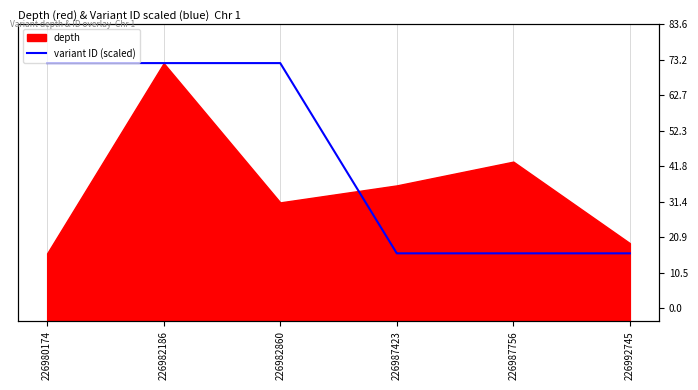

Which category has the highest value across all series?

226982860